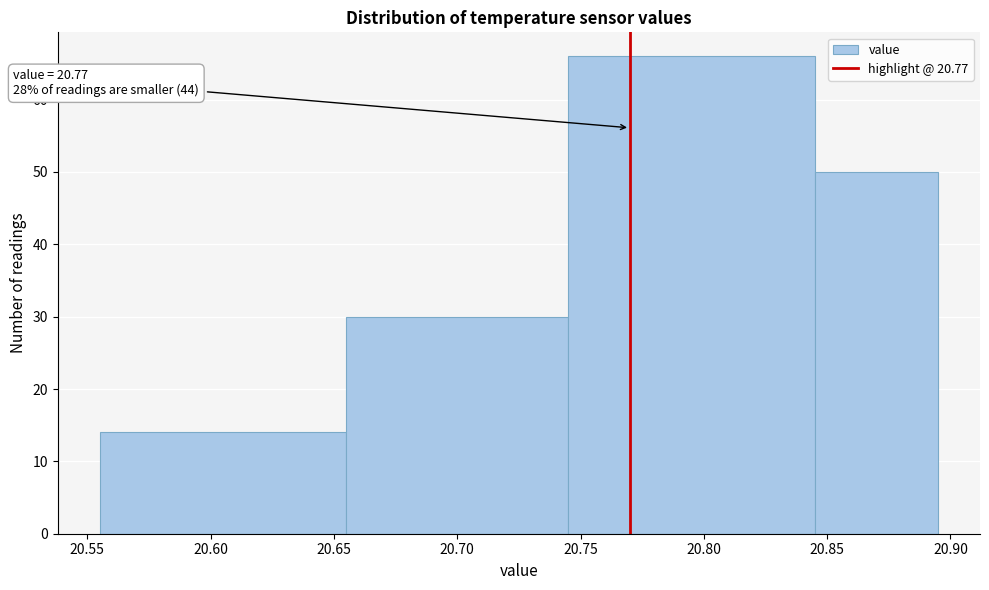

Over which range of the x-axis is the bar tallest?

20.745 to 20.845